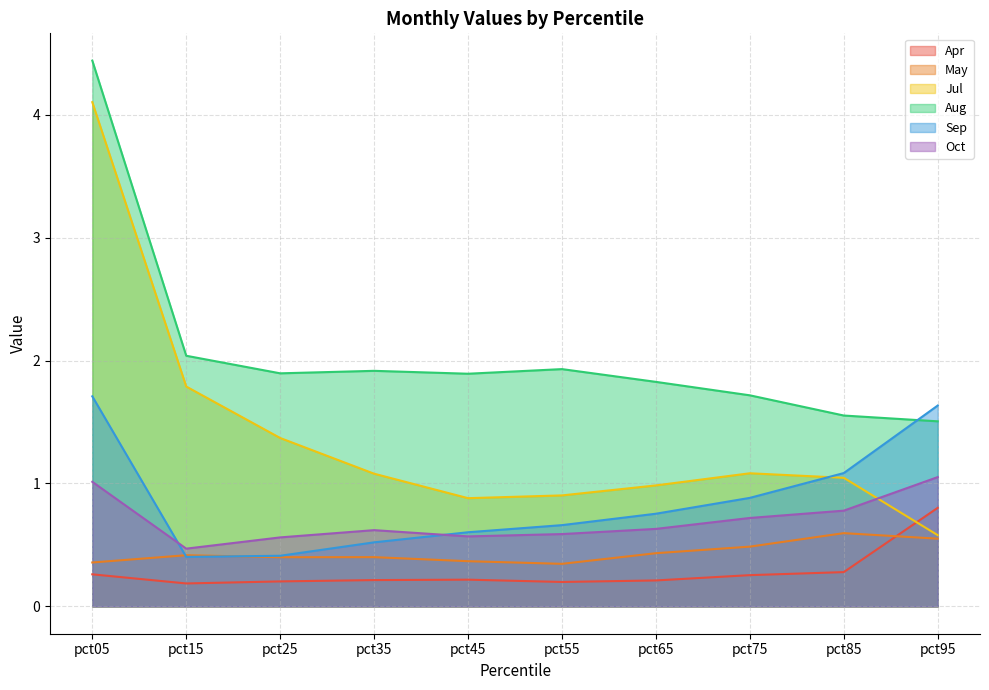

The value of Aug at pct05 is 4.4. True or false?

True